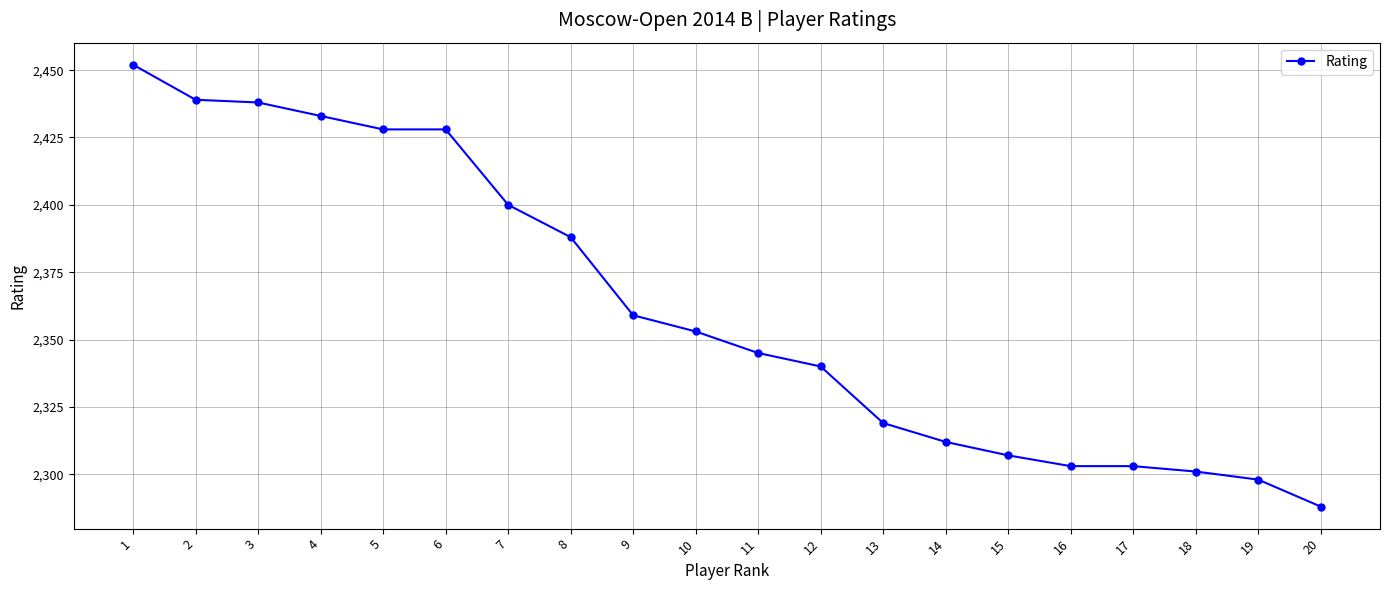

What is the change in value from 6 to 9?

-69